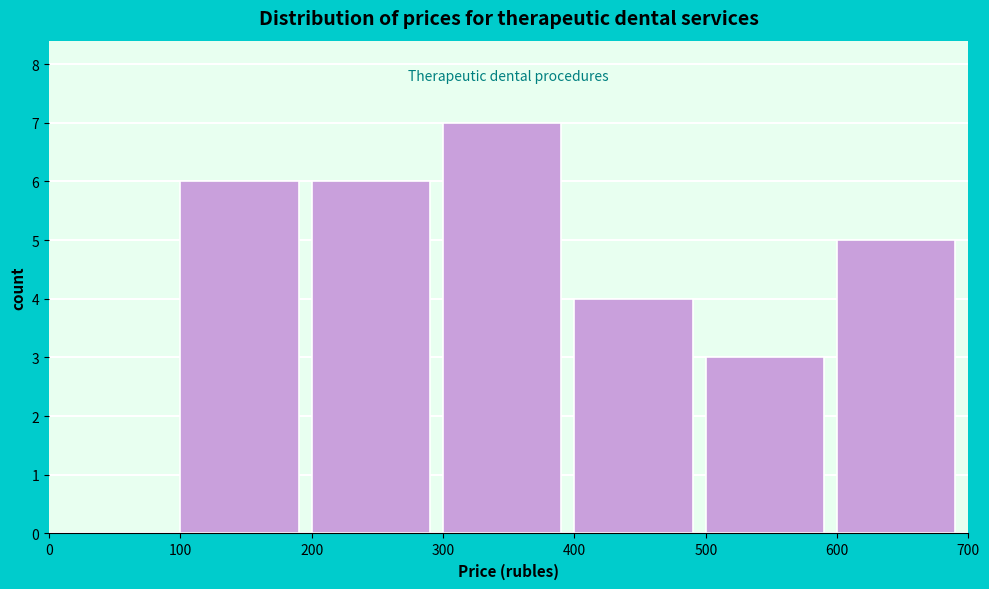

How tall is the bar that spans 100 to 200 on the x-axis? The values are not printed on the chart, so give them approximately, as read against the axis.

6